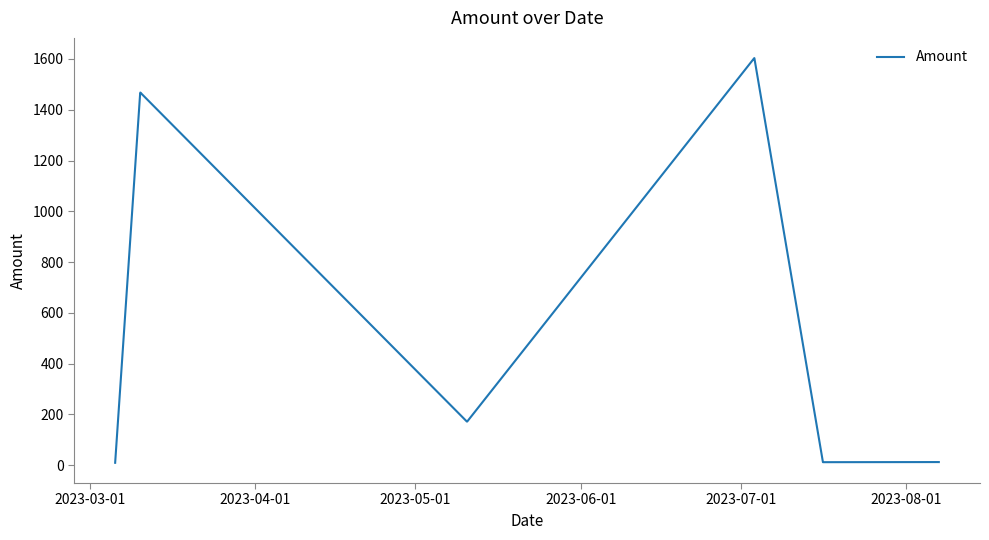

What is the greatest value displayed?

1603.4